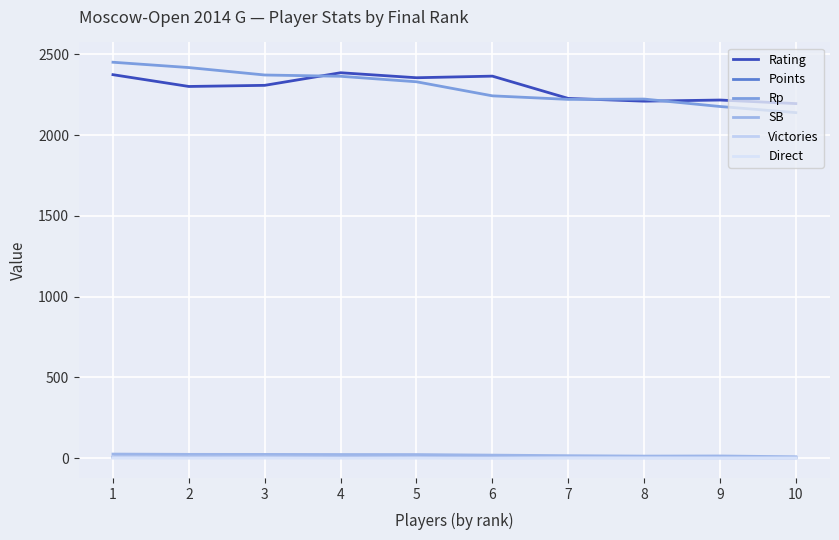

At how many categories does at least one series exceed 816?

10